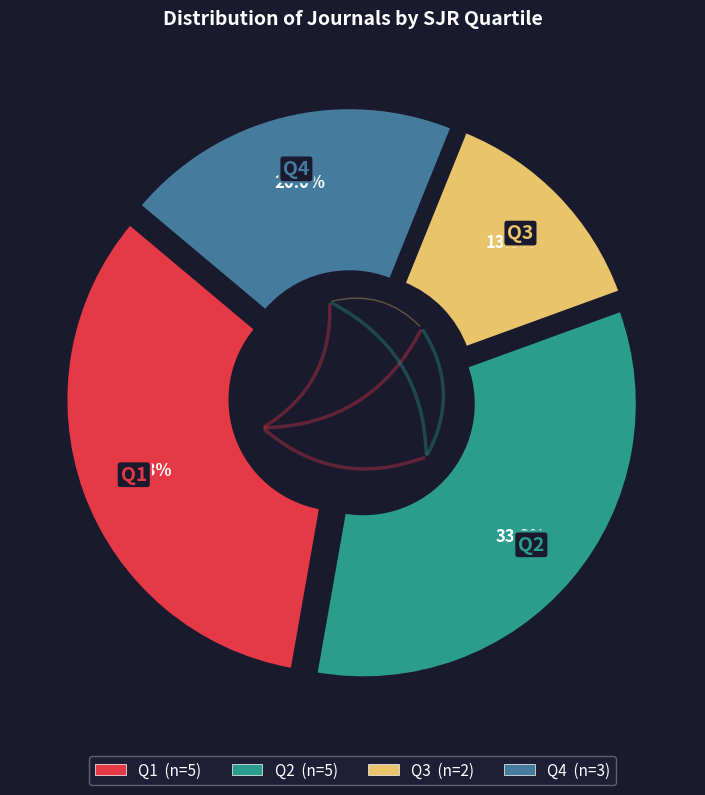

Do Q2 and Q4 together represent more than half of the pie?

Yes